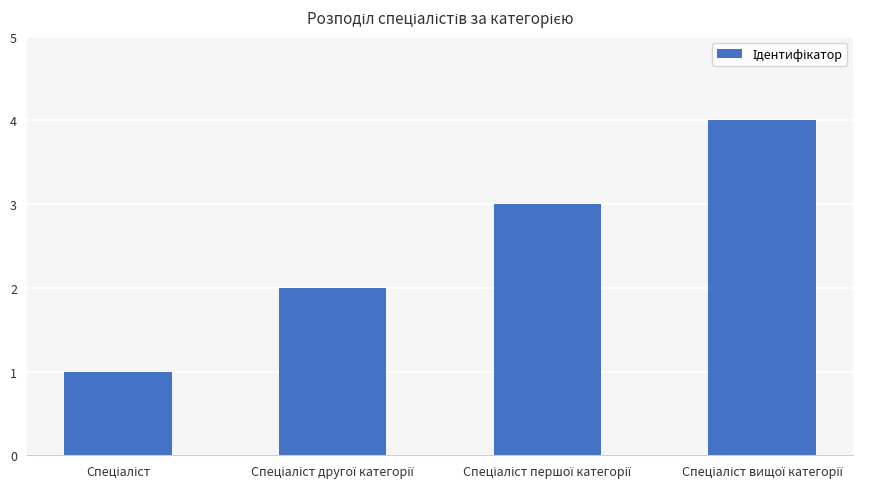

What is the smallest value displayed?

1